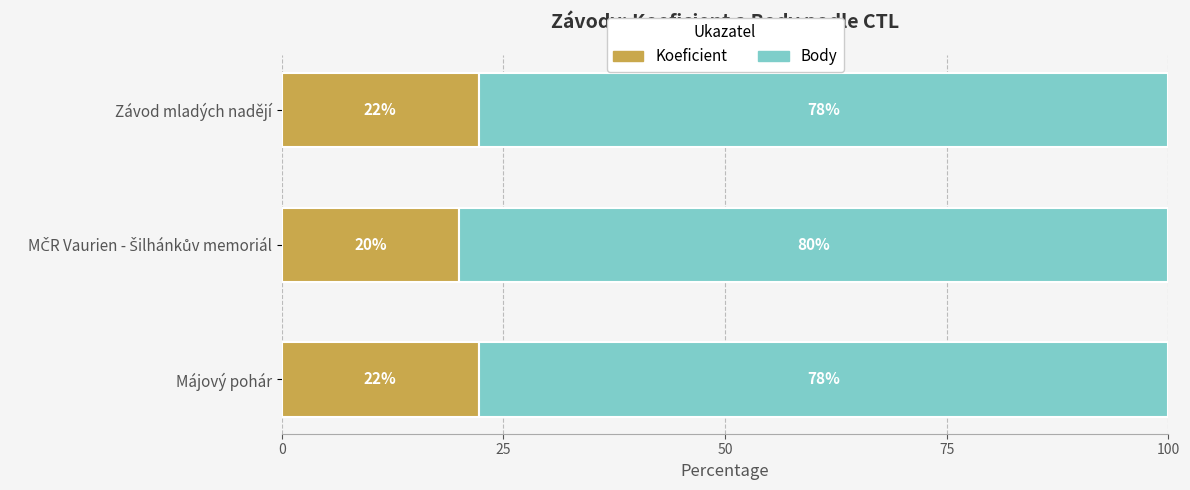

What is the minimum value for Koeficient?

20.0